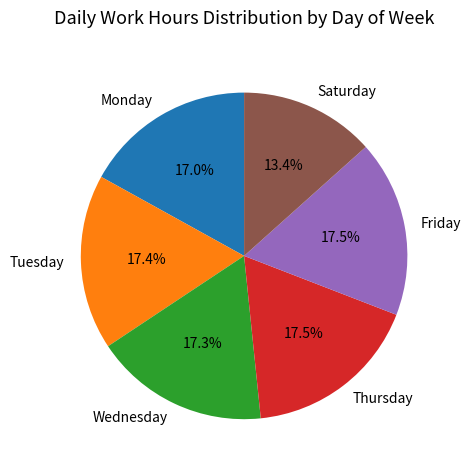

Is the sum of Saturday and Thursday greater than half?

No